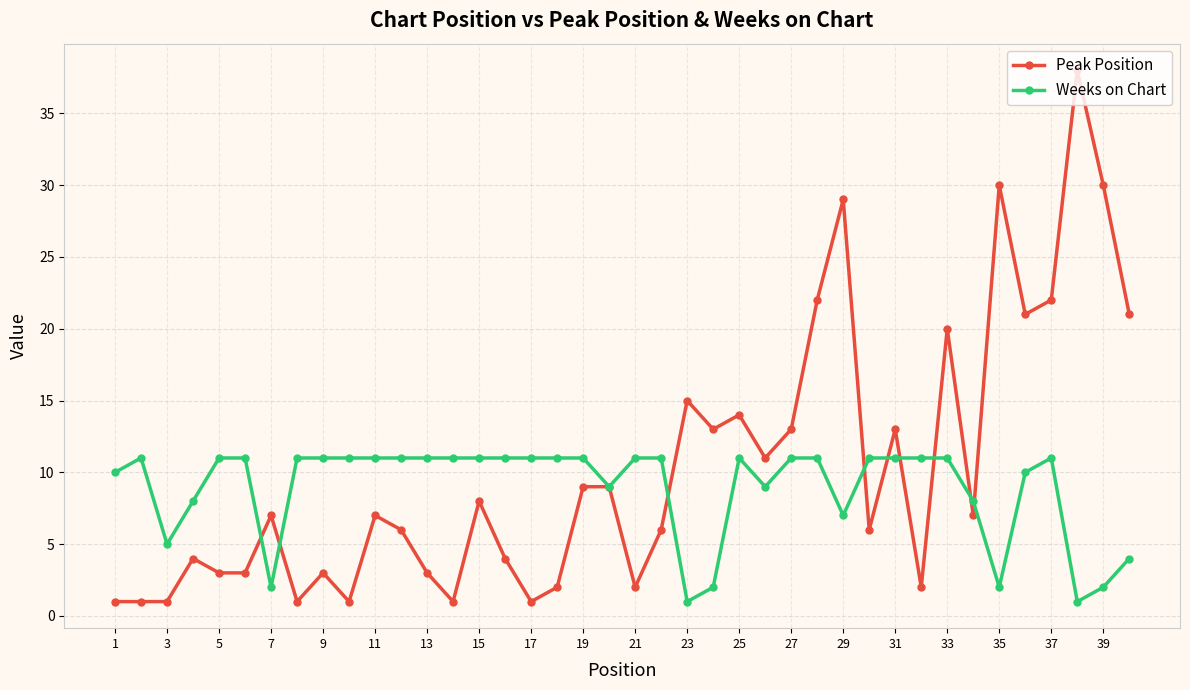

What is the difference between the maximum and minimum values in the Weeks on Chart series?

10